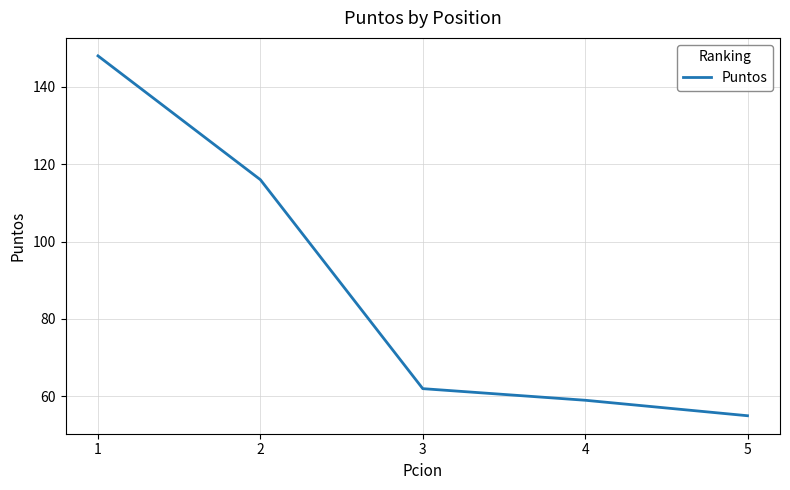

Approximately how many times larger is the value at 1 compared to 3?

2.4